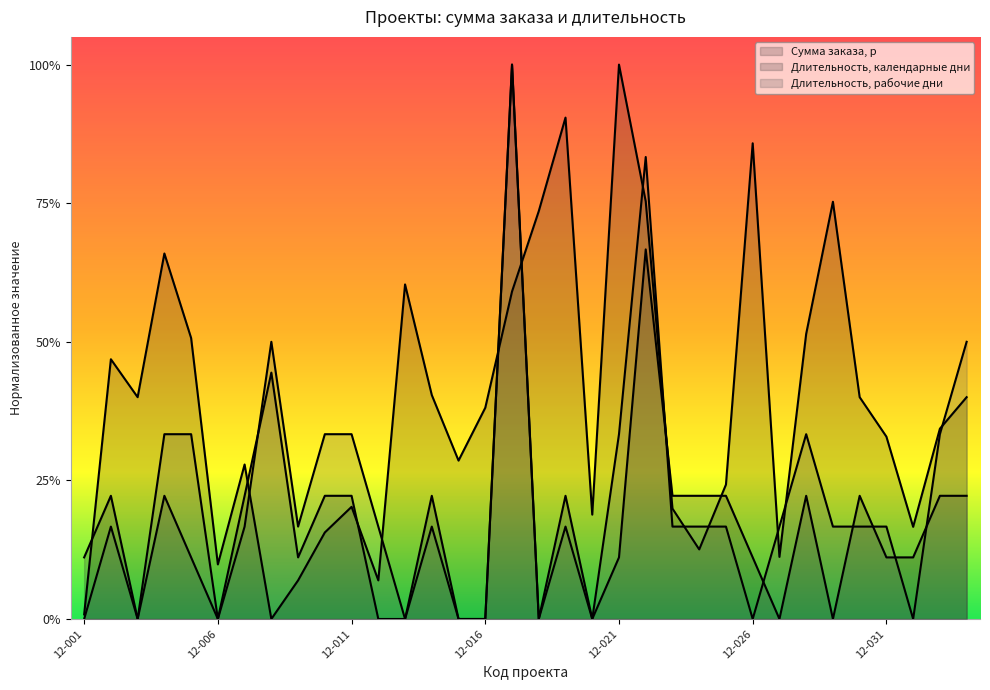

Reading left to right, what are all the values shown in this chart?

Сумма заказа, р: 0.0	0.5	0.4	0.7	0.5	0.1	0.3	0.0	0.1	0.2	0.2	0.1	0.6	0.4	0.3	0.4	0.6	0.7	0.9	0.2	1.0	0.8	0.2	0.1	0.2	0.9	0.1	0.5	0.8	0.4	0.3	0.2	0.3	0.4
Длительность, календарные дни: 0.1	0.2	0.0	0.2	0.1	0.0	0.2	0.4	0.1	0.2	0.2	0.0	0.0	0.2	0.0	0.0	1.0	0.0	0.2	0.0	0.1	0.7	0.2	0.2	0.2	0.1	0.0	0.2	0.0	0.2	0.1	0.1	0.2	0.2
Длительность, рабочие дни: 0.0	0.2	0.0	0.3	0.3	0.0	0.2	0.5	0.2	0.3	0.3	0.2	0.0	0.2	0.0	0.0	1.0	0.0	0.2	0.0	0.3	0.8	0.2	0.2	0.2	0.0	0.2	0.3	0.2	0.2	0.2	0.0	0.3	0.5